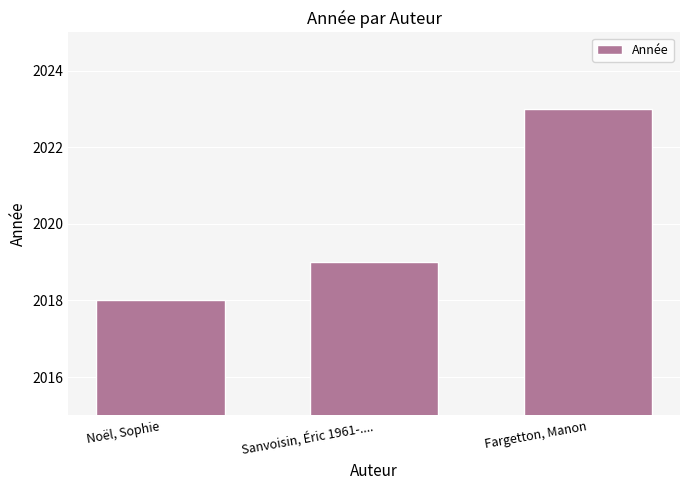

What is the change in value from Noël, Sophie to Fargetton, Manon?

+5